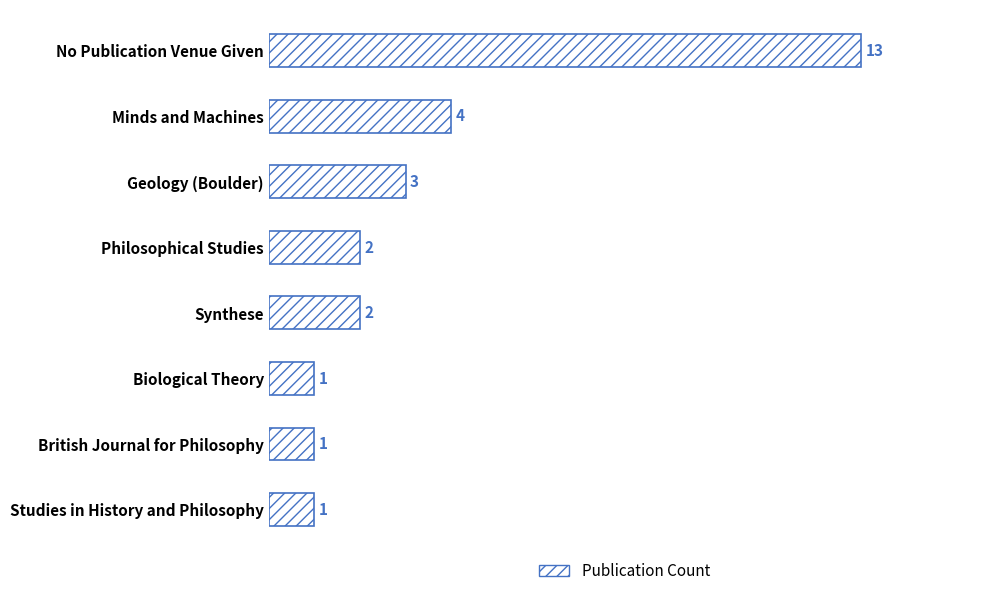

The value at Synthese is 1. True or false?

False